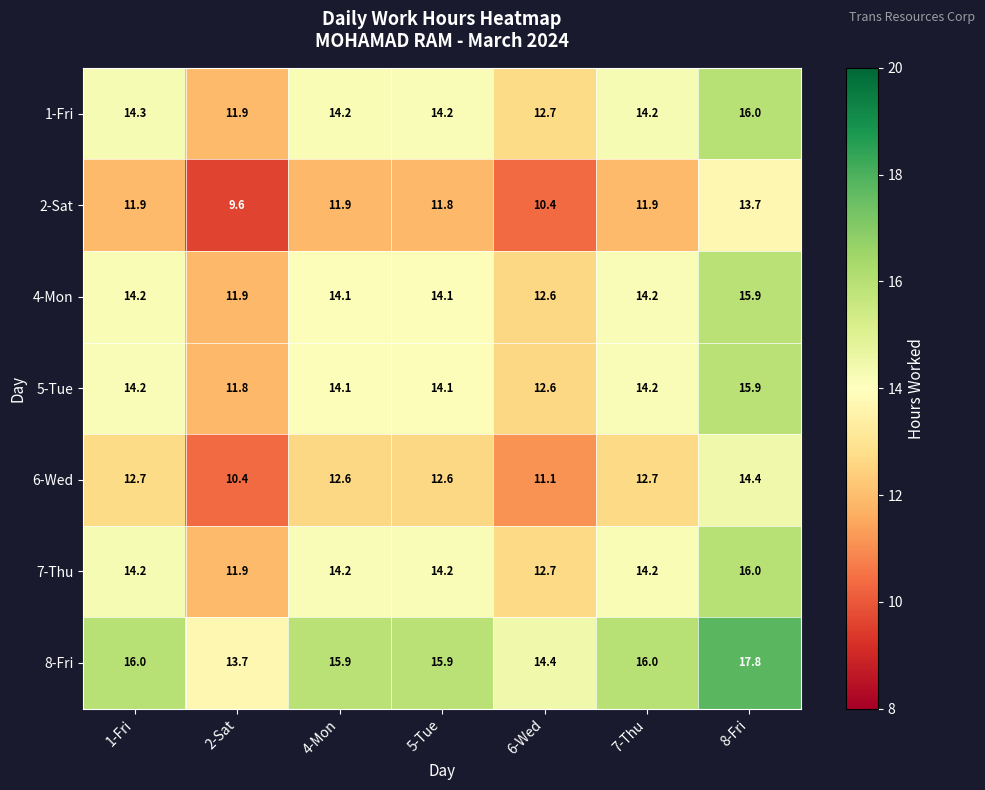

Is it true that 8-Fri equals 17.8 at 8-Fri?

True